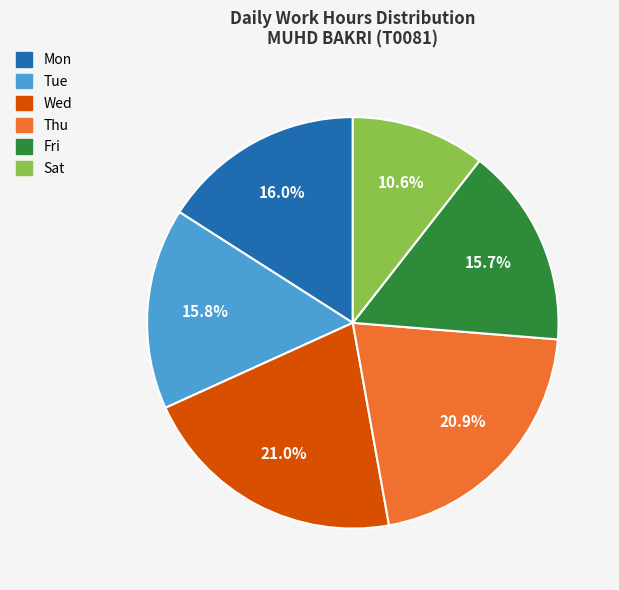

How much of the chart is everything except Wed?

79.0%